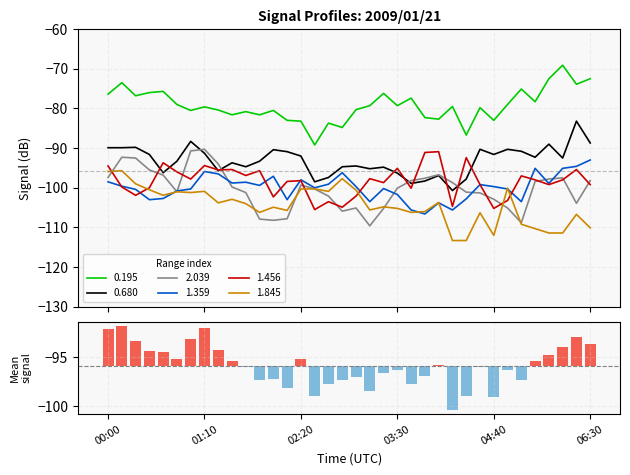

Between 02:00 and 04:40, which is larger?

02:00